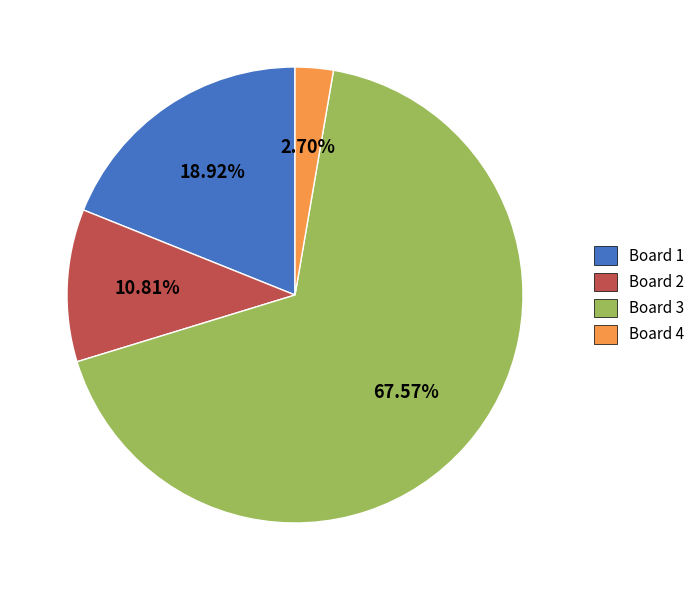

Which slice represents more than half of the pie?

Board 3